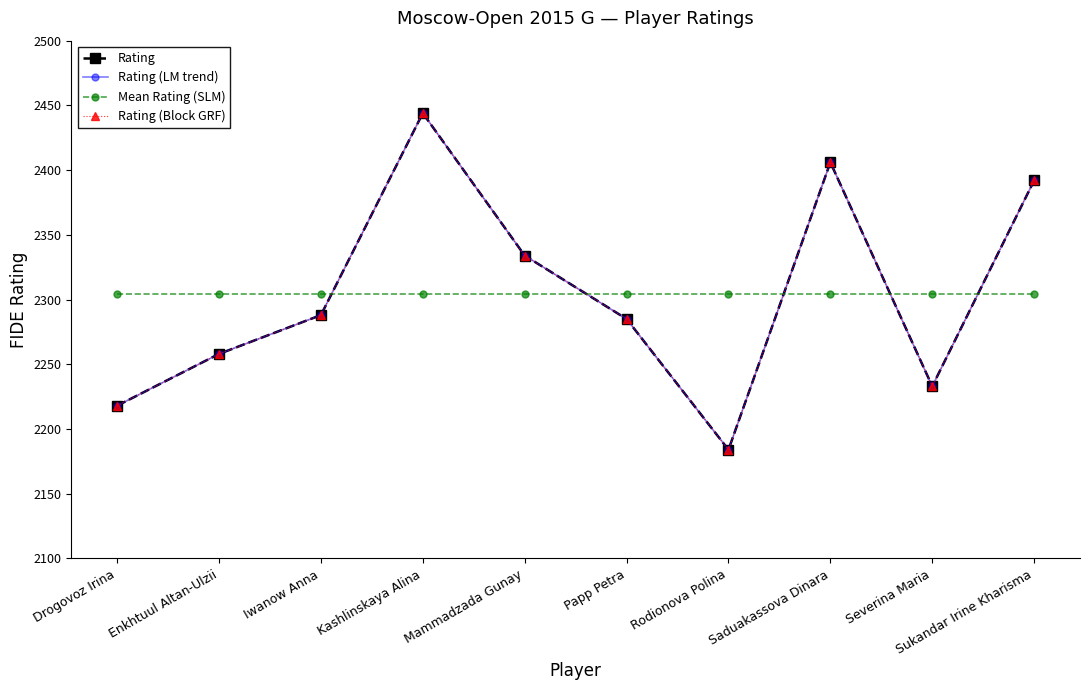

Which series has the largest range (max minus min)?

Rating